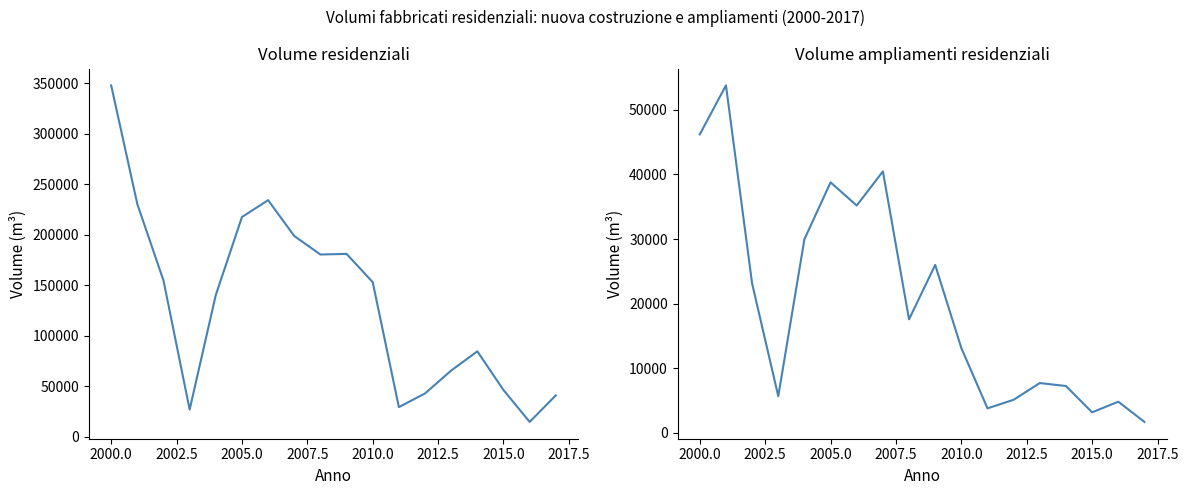

Which series has the widest spread of values?

Volume fabbricati residenziali di nuova costruzione